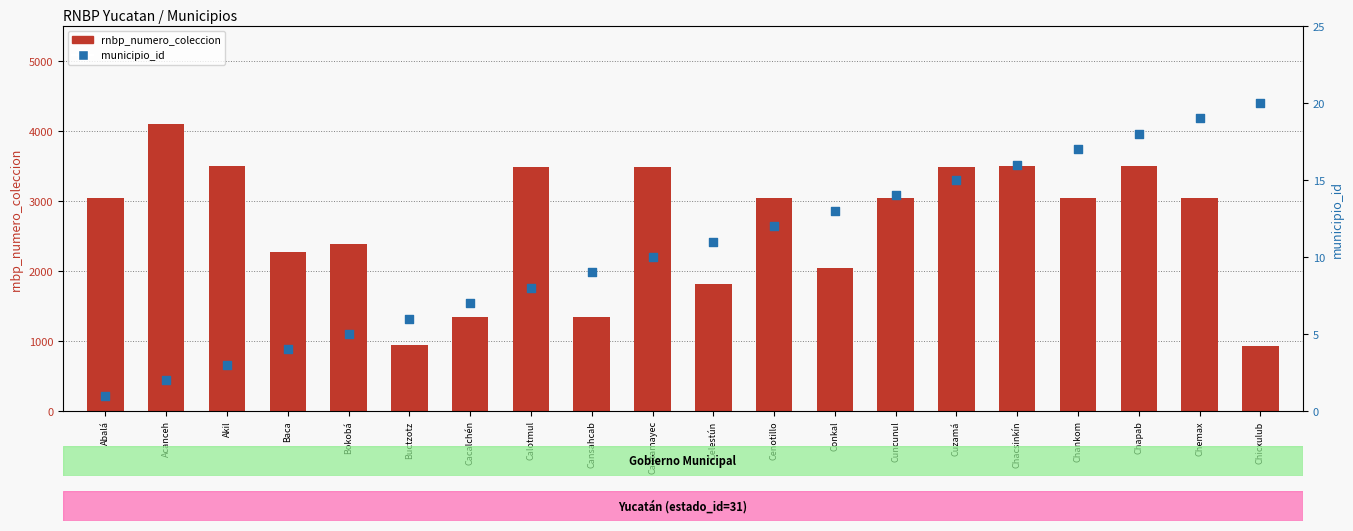

Which series has the largest total across all categories?

rnbp_numero_coleccion